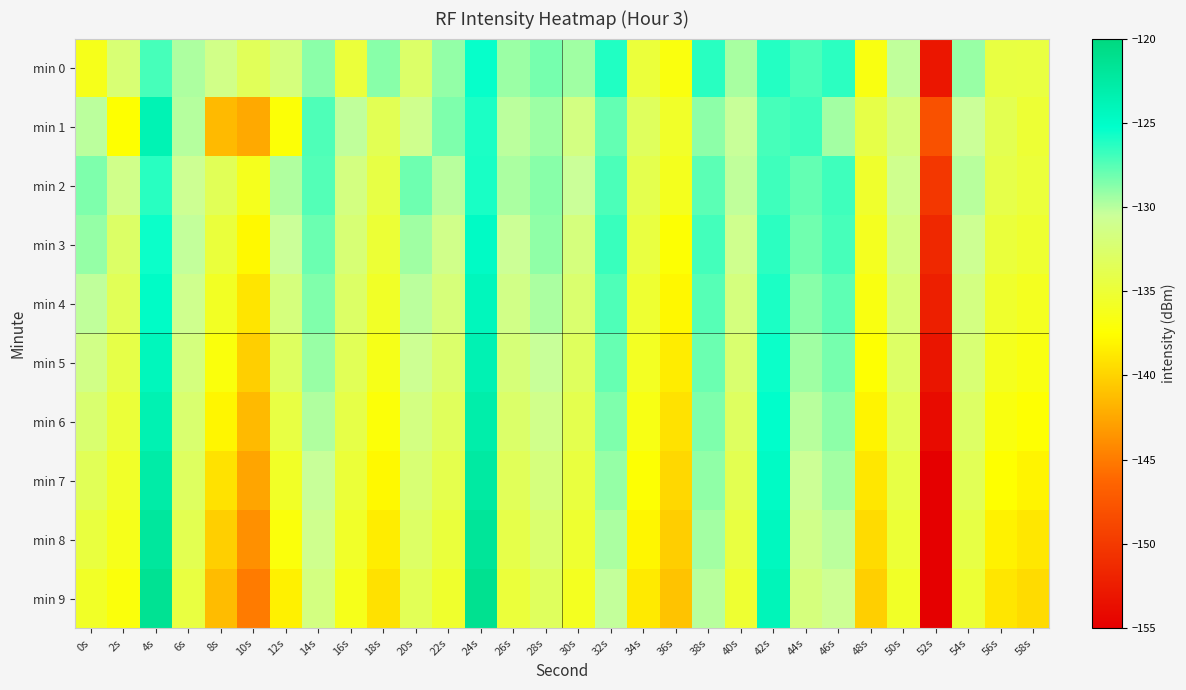

What is the spread (max minus min) of values at 38s?

3.7